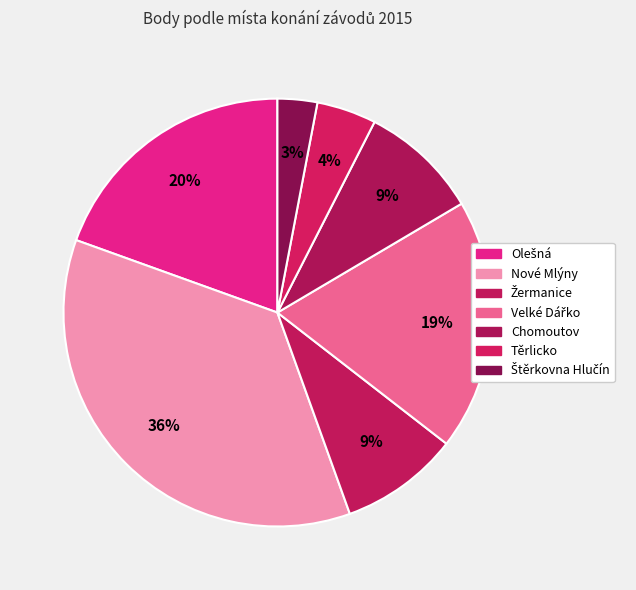

What is the largest slice in the pie chart?

Nové Mlýny (Pálavská)